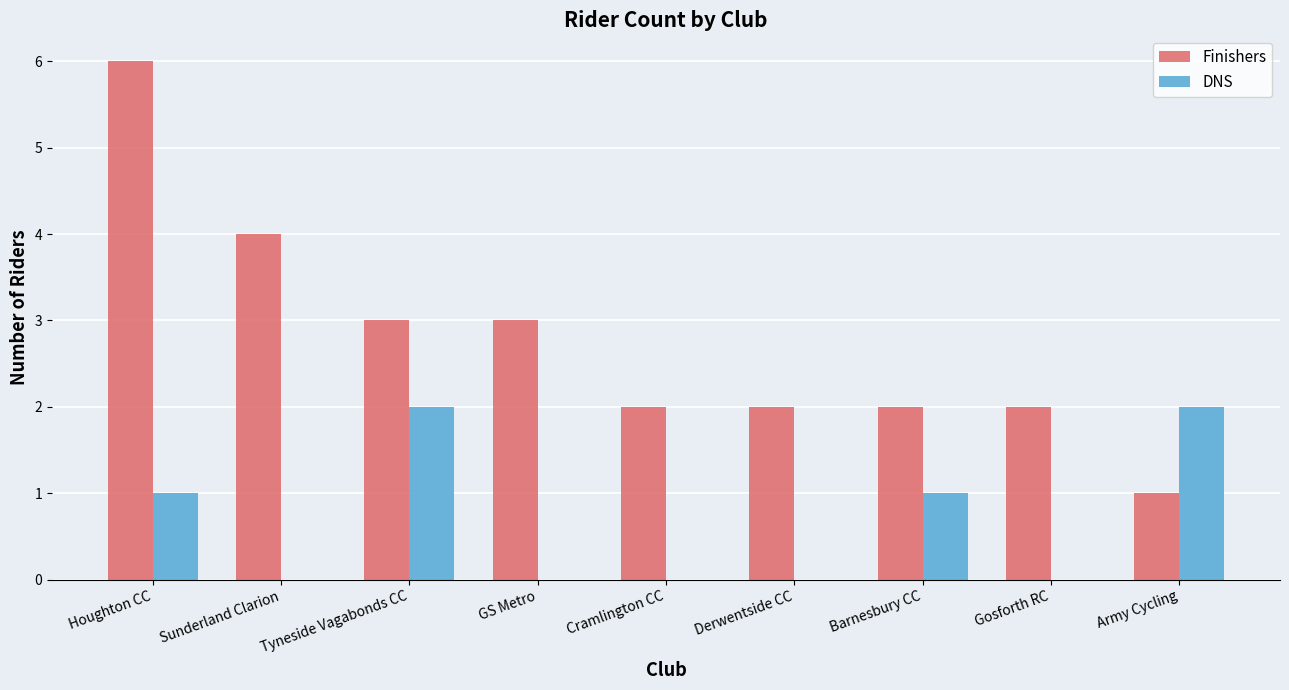

What is the greatest value displayed?

6